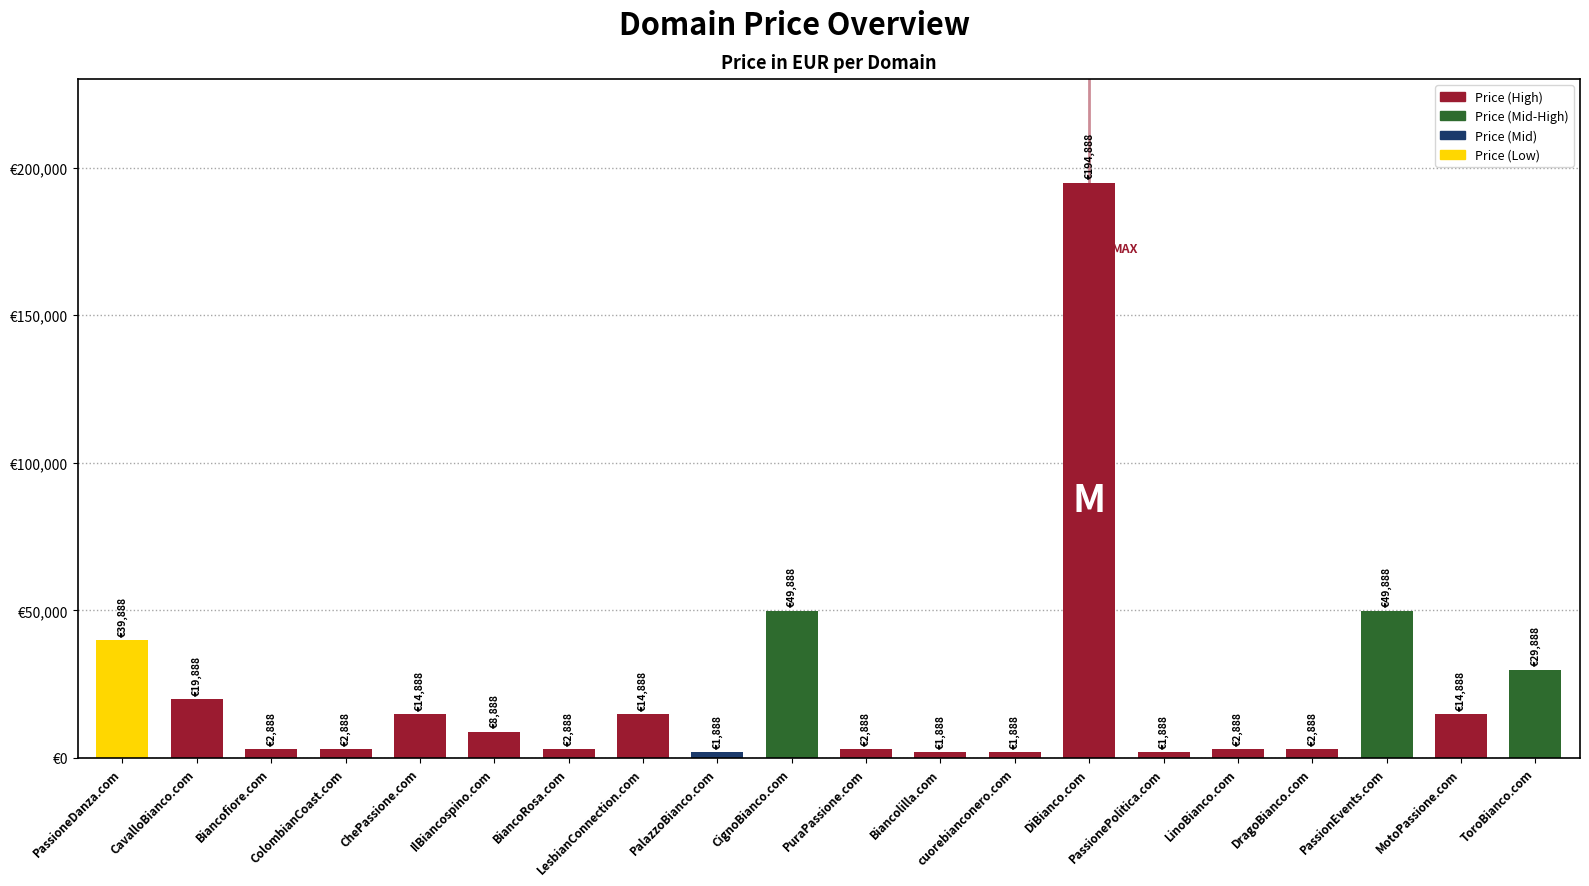

Is it true that the value at PuraPassione.com is 2888?

True